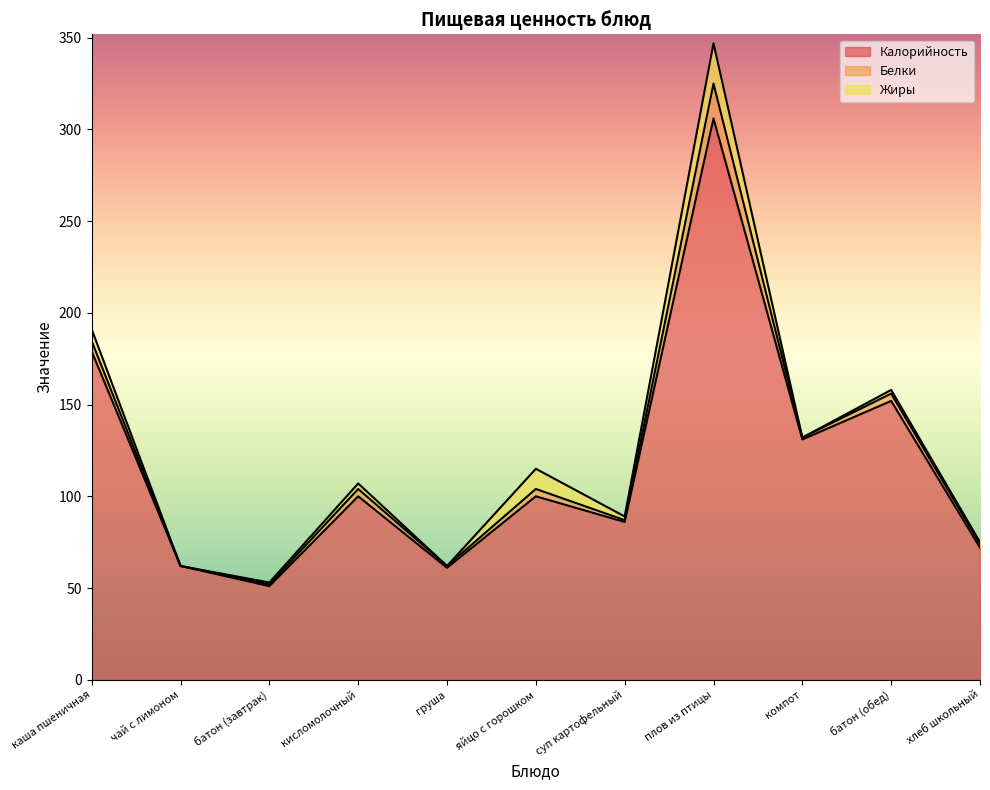

What are all the series names shown in the legend?

Калорийность, Белки, Жиры